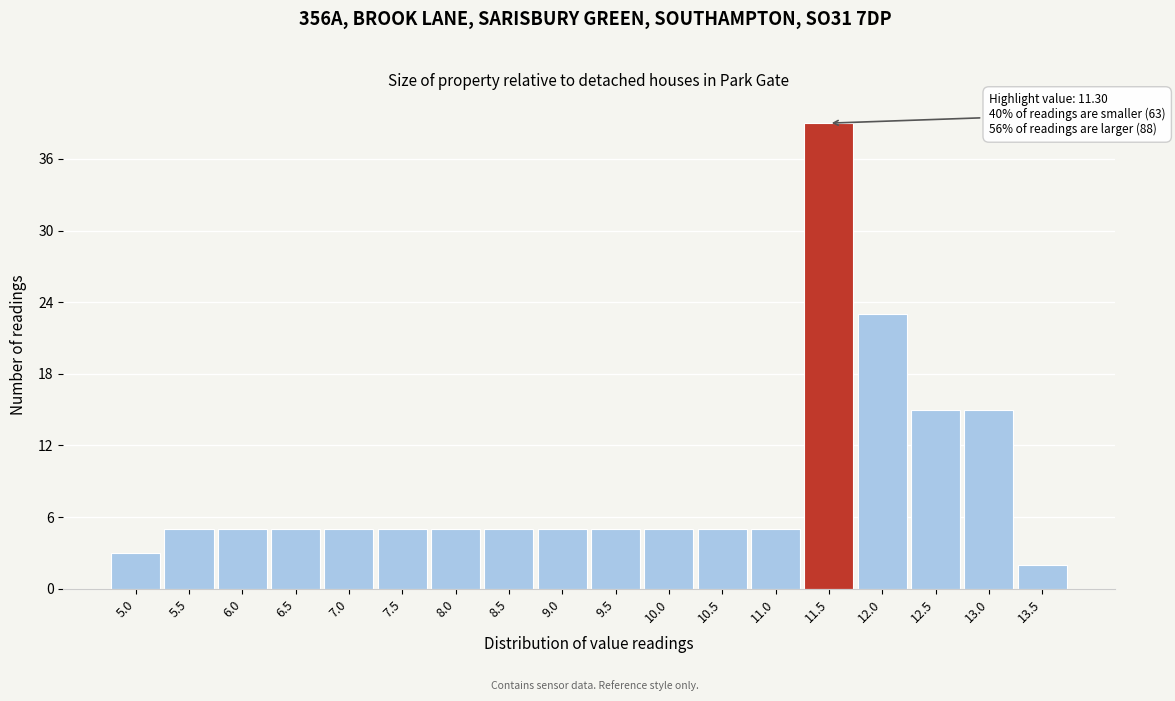

Over which range of the x-axis is the bar tallest?

11.25 to 11.75